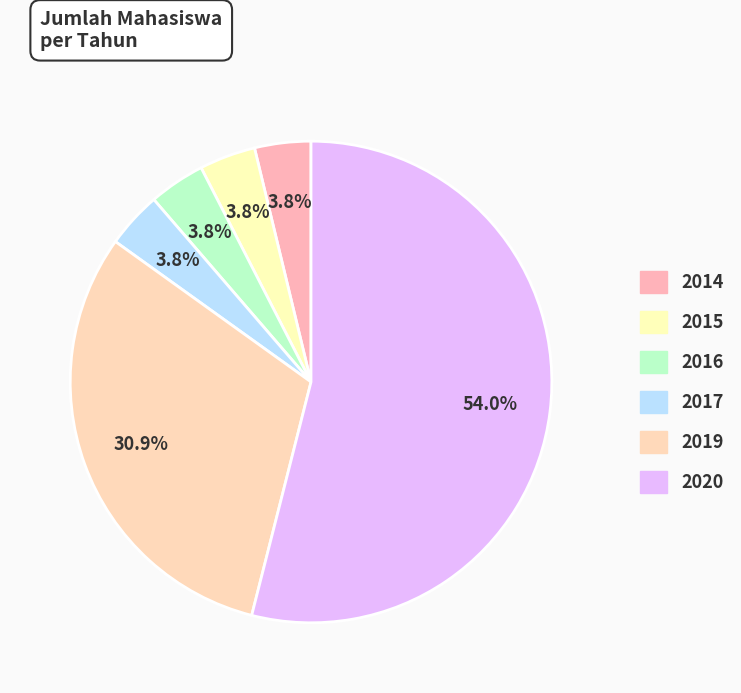

The 2020 slice represents 54% of the pie. True or false?

True